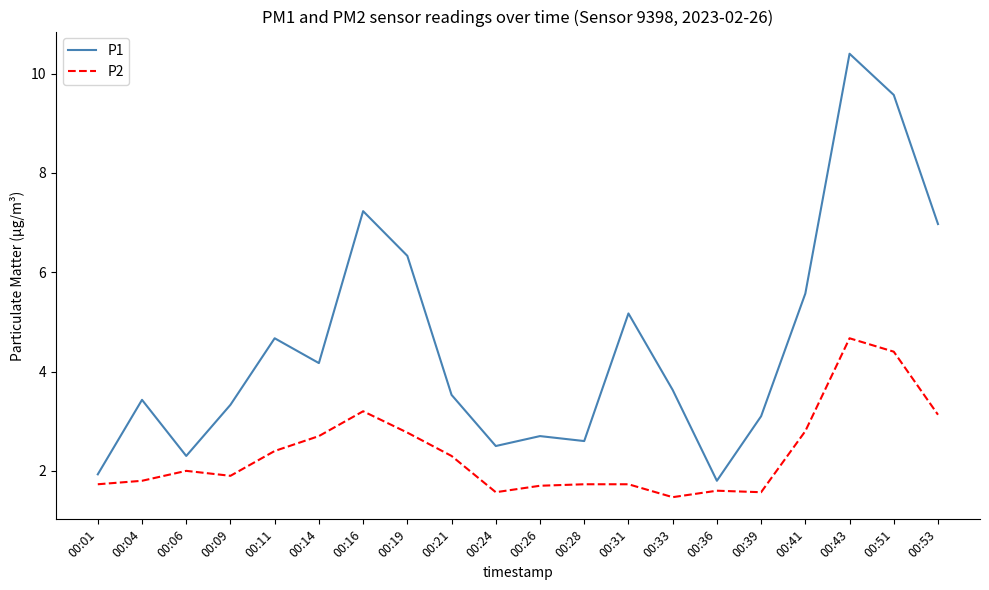

At how many categories does at least one series exceed 3?

14